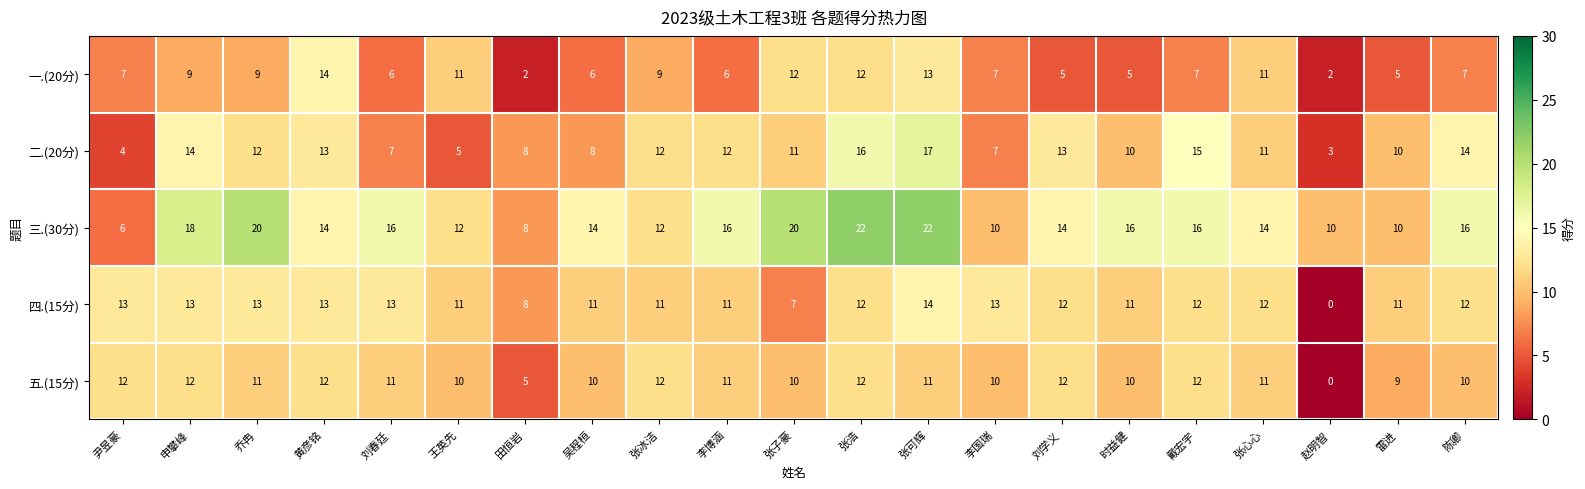

Read the 一.(20分) value at 戴宏宇, to the nearest 5.

5